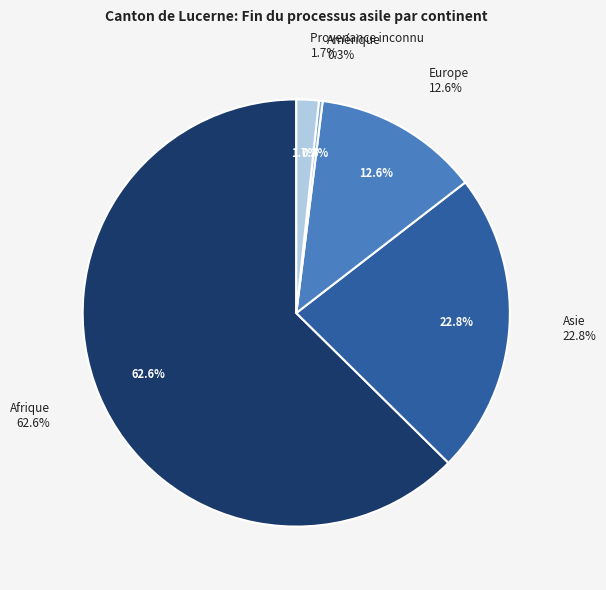

True or false: Provenance inconnu accounts for 2% of the total.

True